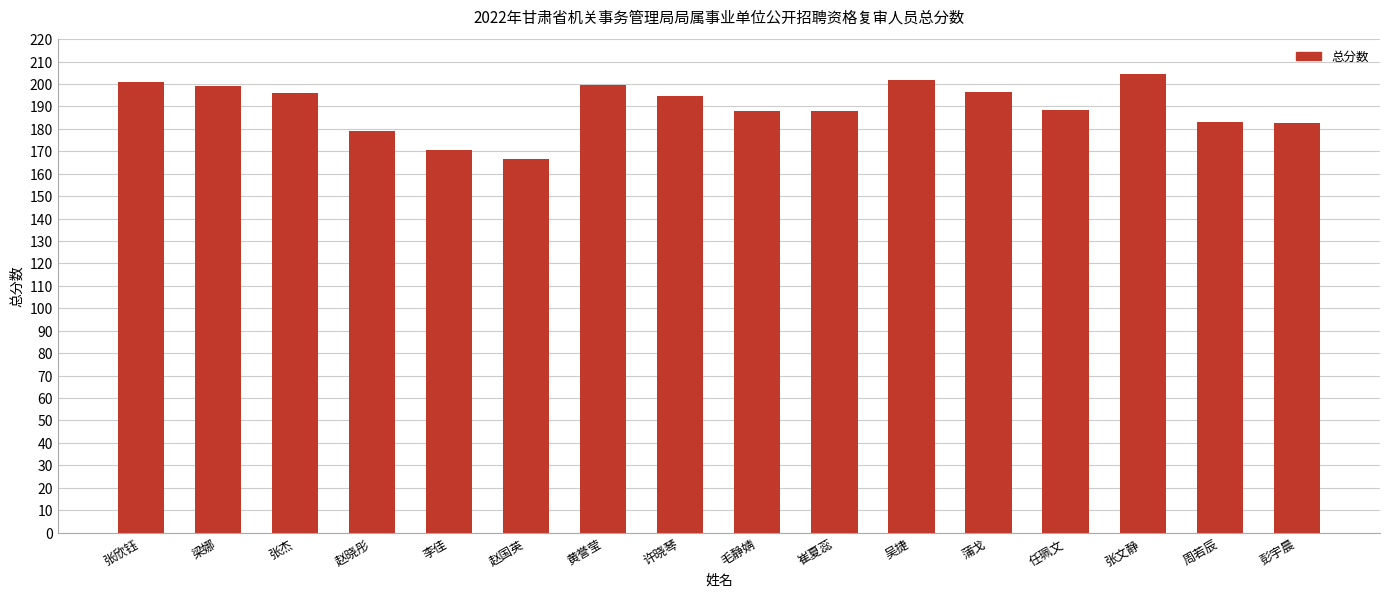

What is the average value?

189.9